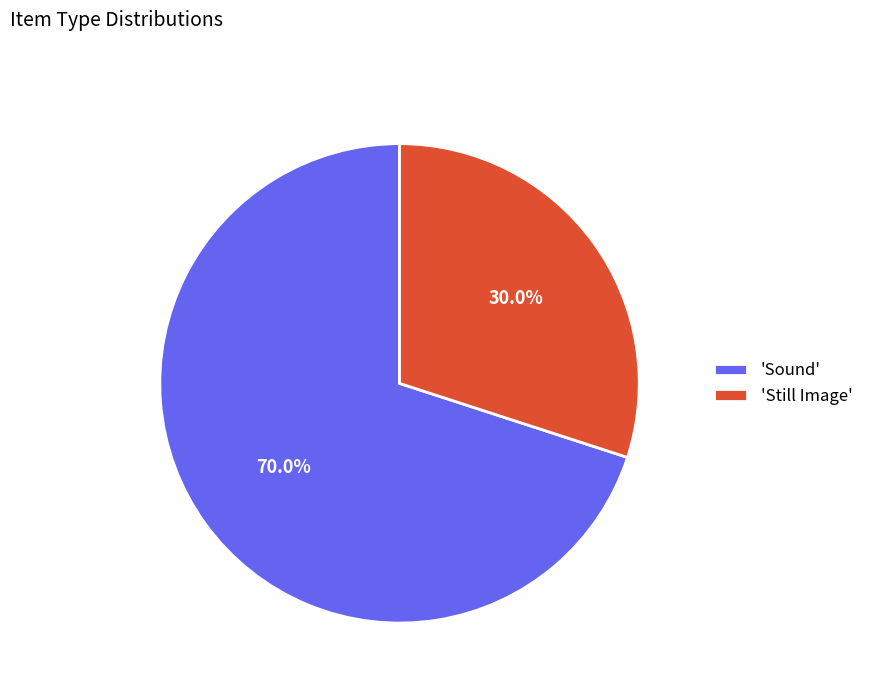

Rank the categories by value from lowest to highest.

'Still Image', 'Sound'